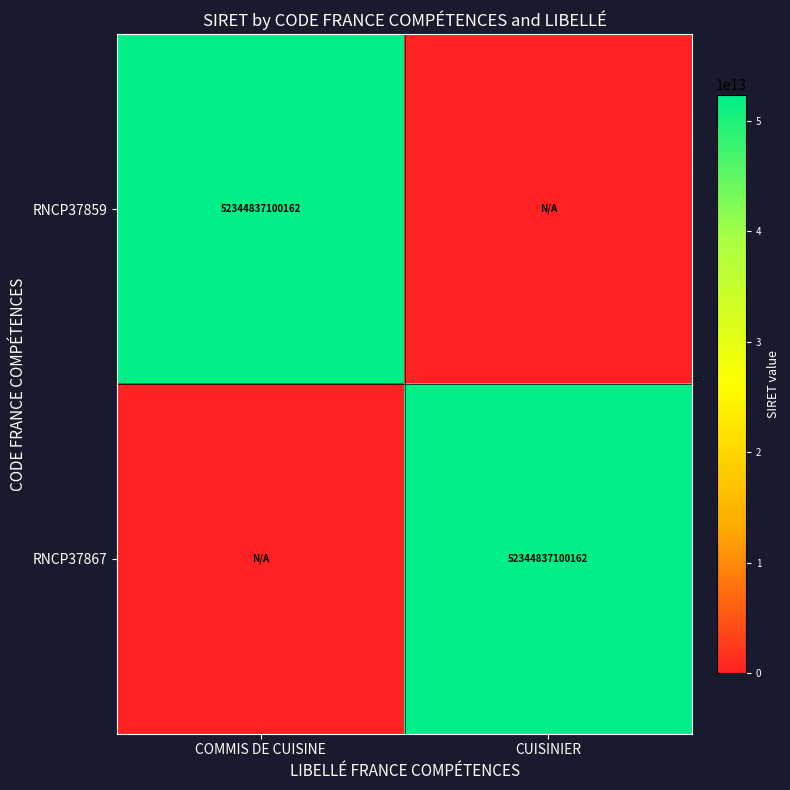

True or false: RNCP37859 has a value of 90429867013374 at COMMIS DE CUISINE.

False